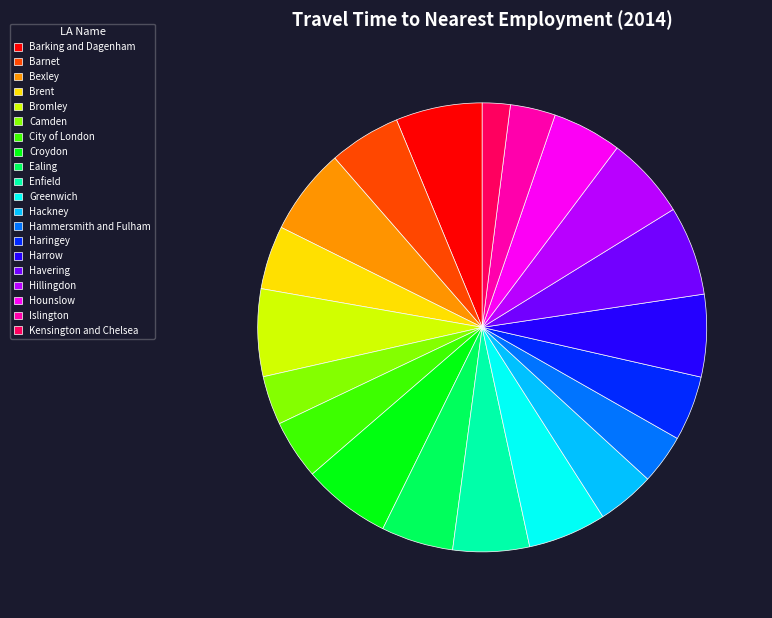

The Islington slice represents 3% of the pie. True or false?

True